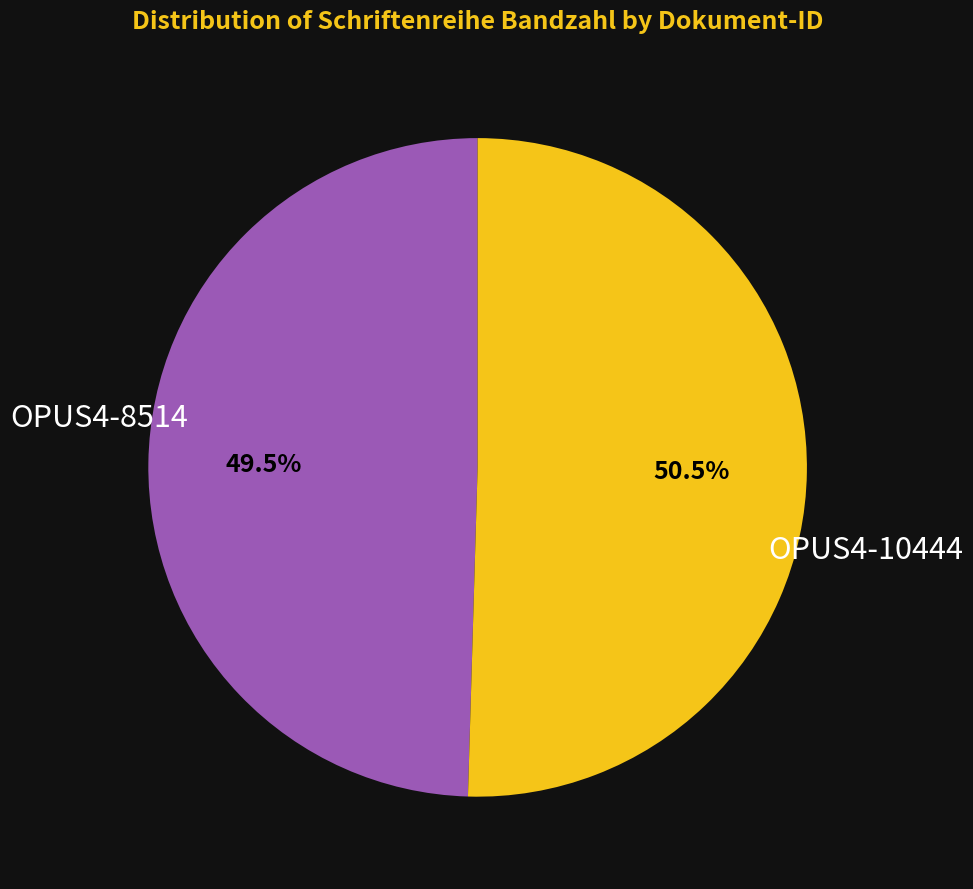

Is there any slice that represents more than half of the pie?

Yes